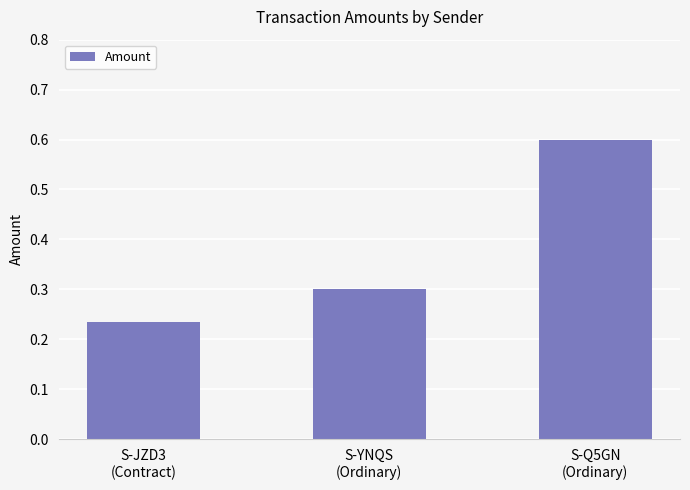

What is the value of the 3rd bar from the left?

0.6